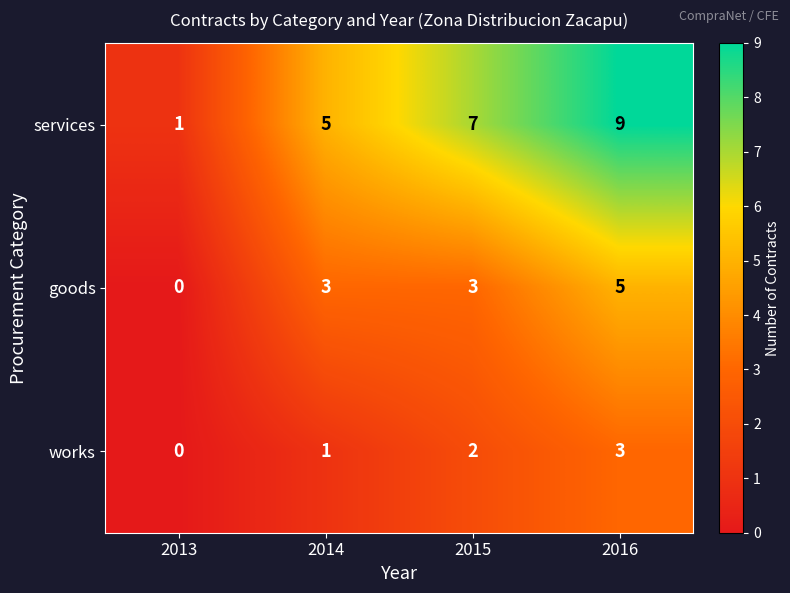

Reading left to right, what are all the values shown in this chart?

services: 2013=1	2014=5	2015=7	2016=9
goods: 2013=0	2014=3	2015=3	2016=5
works: 2013=0	2014=1	2015=2	2016=3